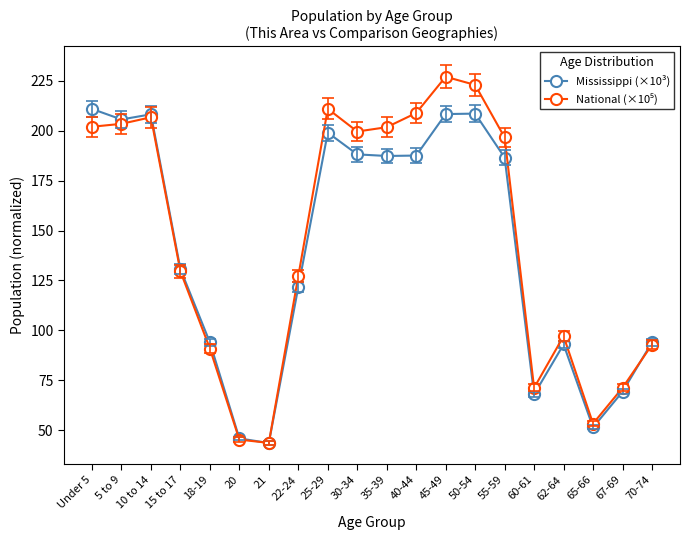

What position from the right is 30-34?

11